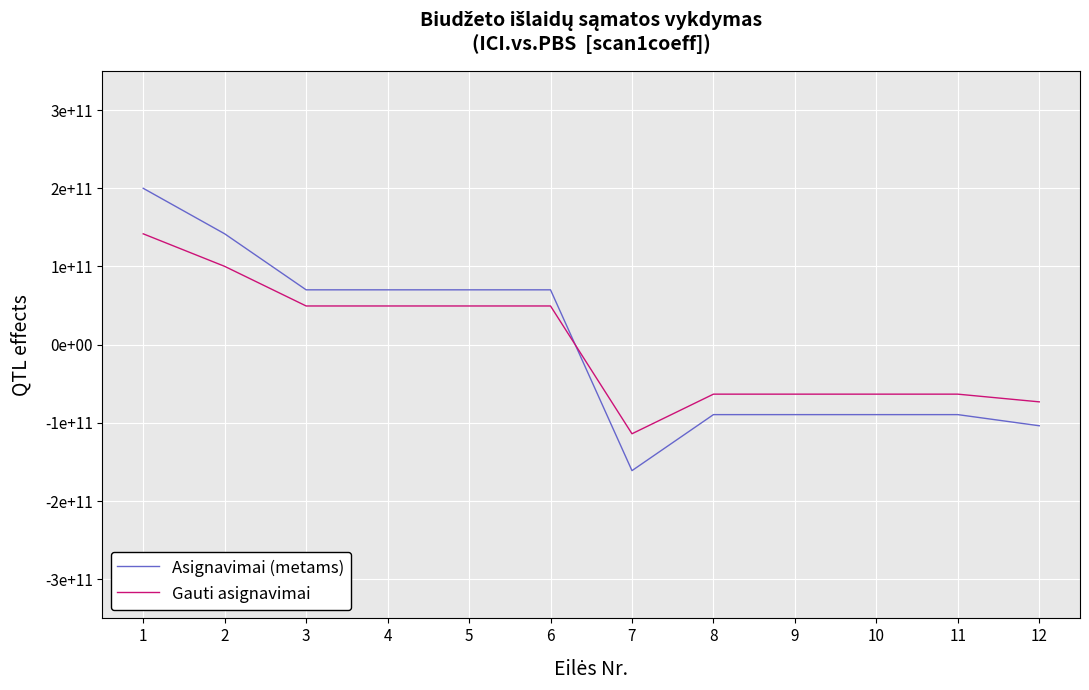

In Gauti asignavimai, how many points are lower than both neighbors (excluding endpoints)?

1